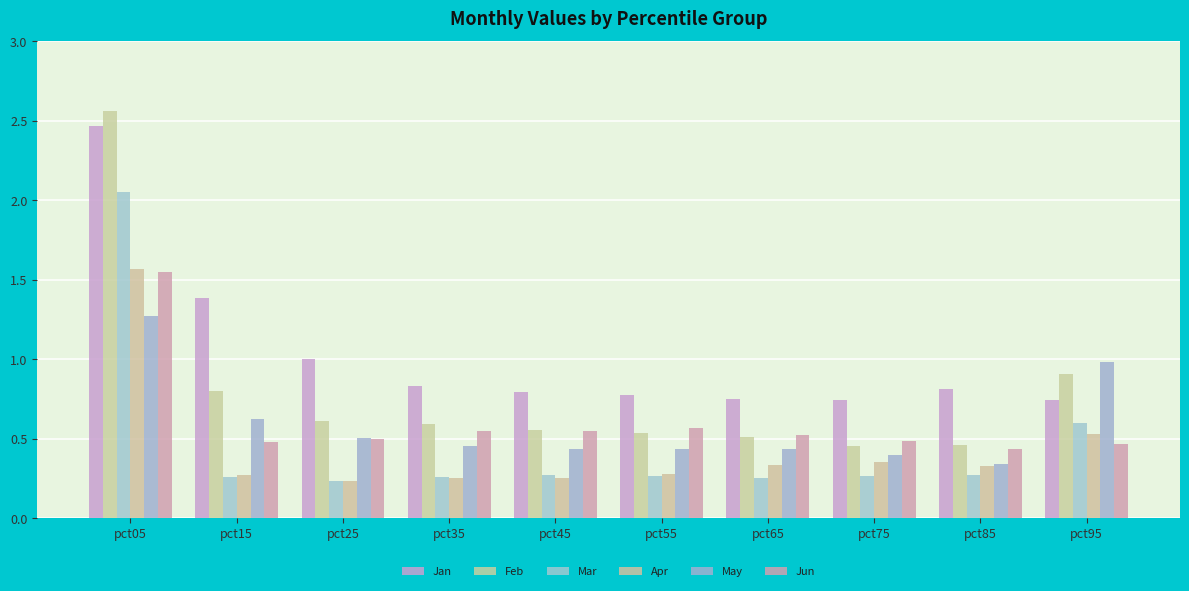

Read the Mar value at pct75.

0.3